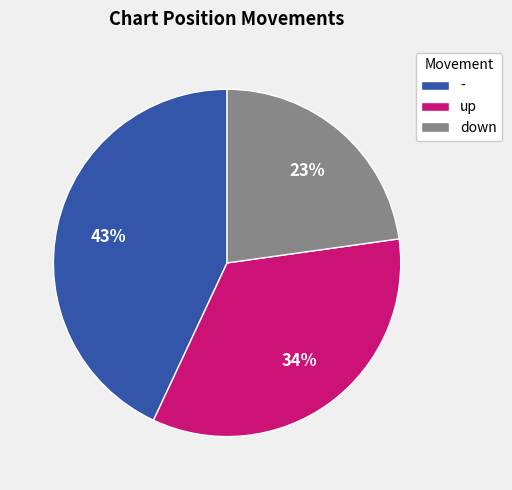

What is the largest slice in the pie chart?

-